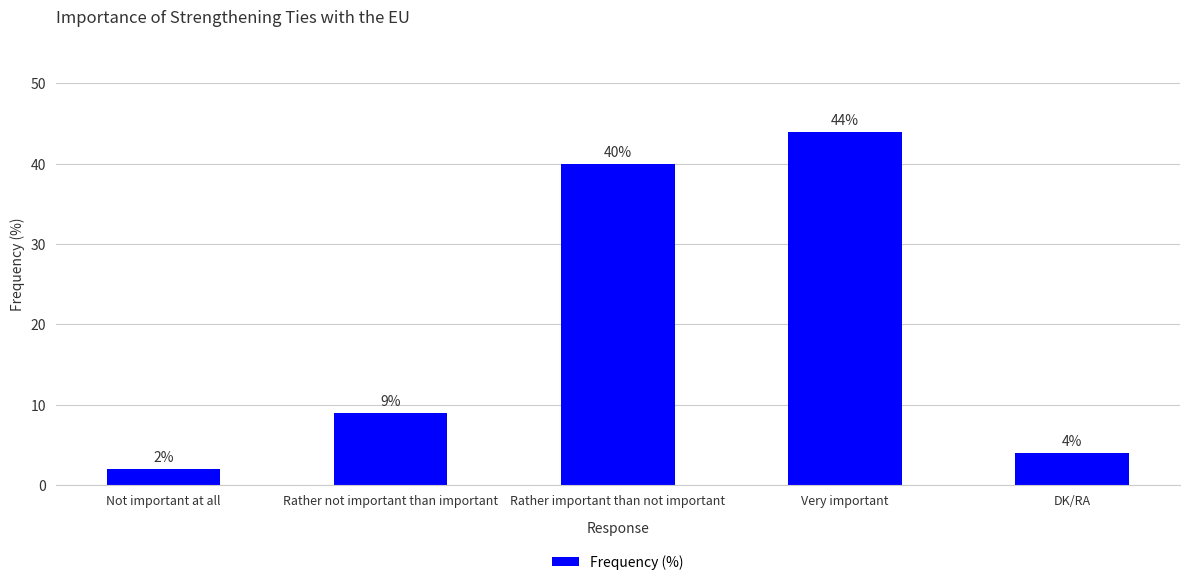

How many distinct data groups are displayed?

1